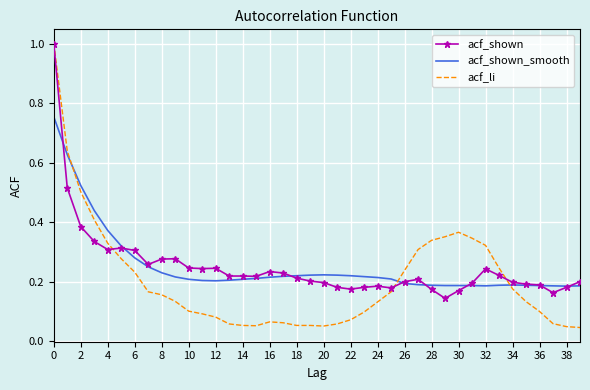

True or false: acf_shown has more than 2 interior local peaks.

True